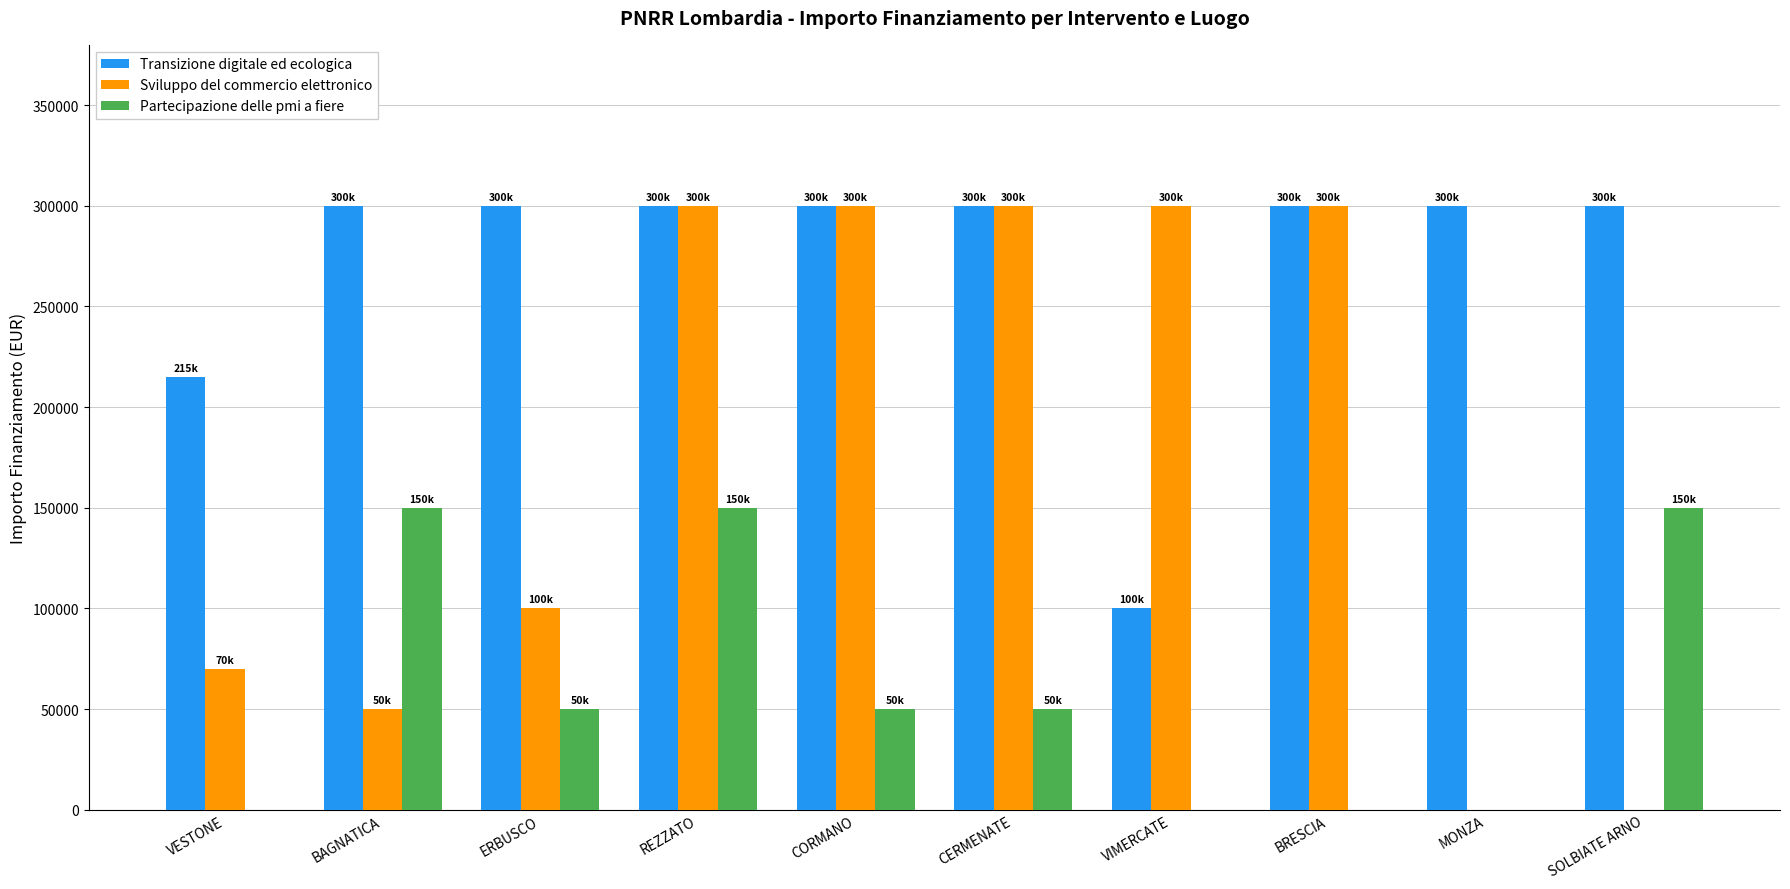

Are the bars grouped side by side (vs. stacked)?

Yes